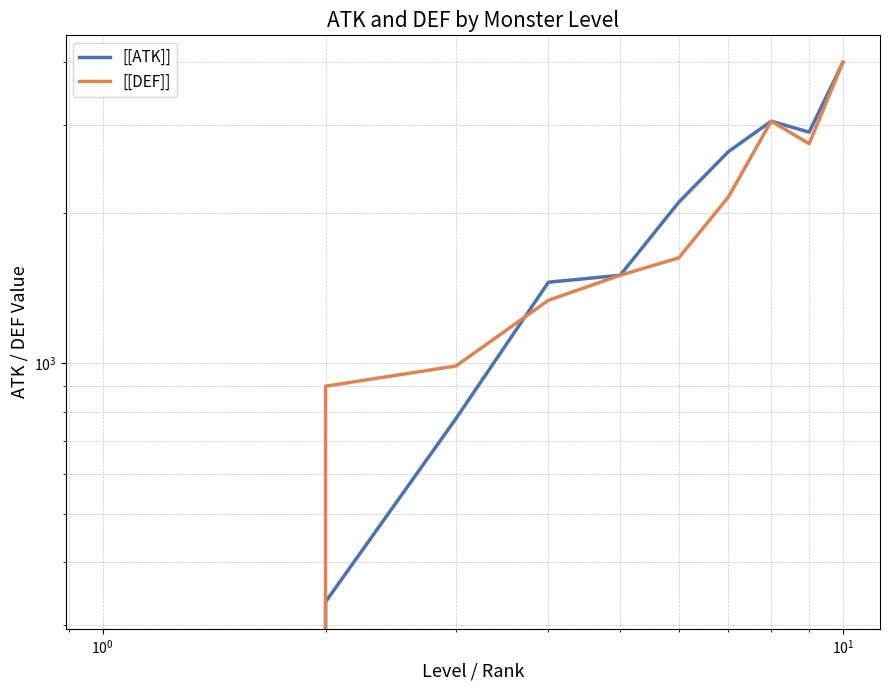

How many intersections are there between [[ATK]] and [[DEF]]?

1